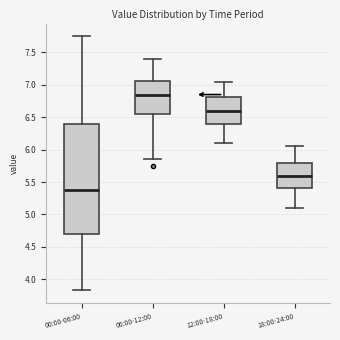

Which box is the tallest, from its lower edge to its upper edge?

00:00-06:00